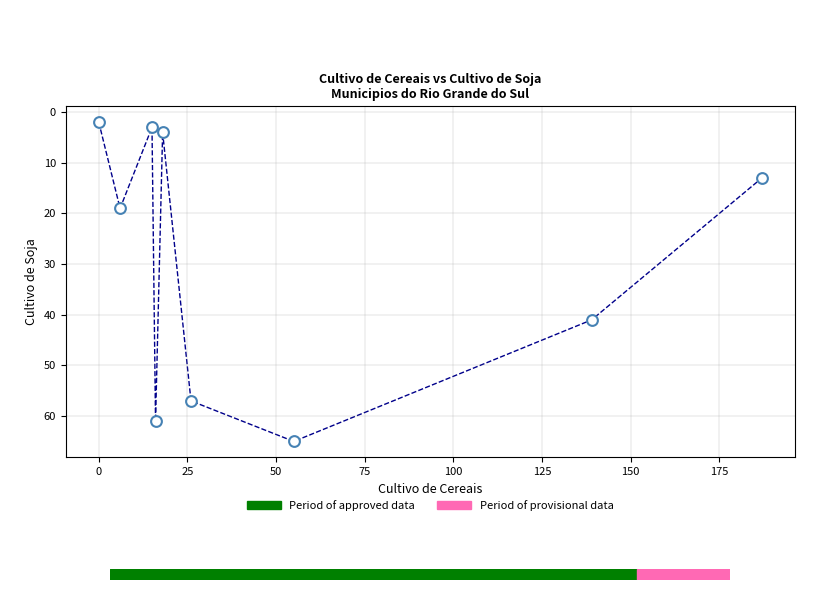

What Y value in the scatter plot is closest to 33?

41